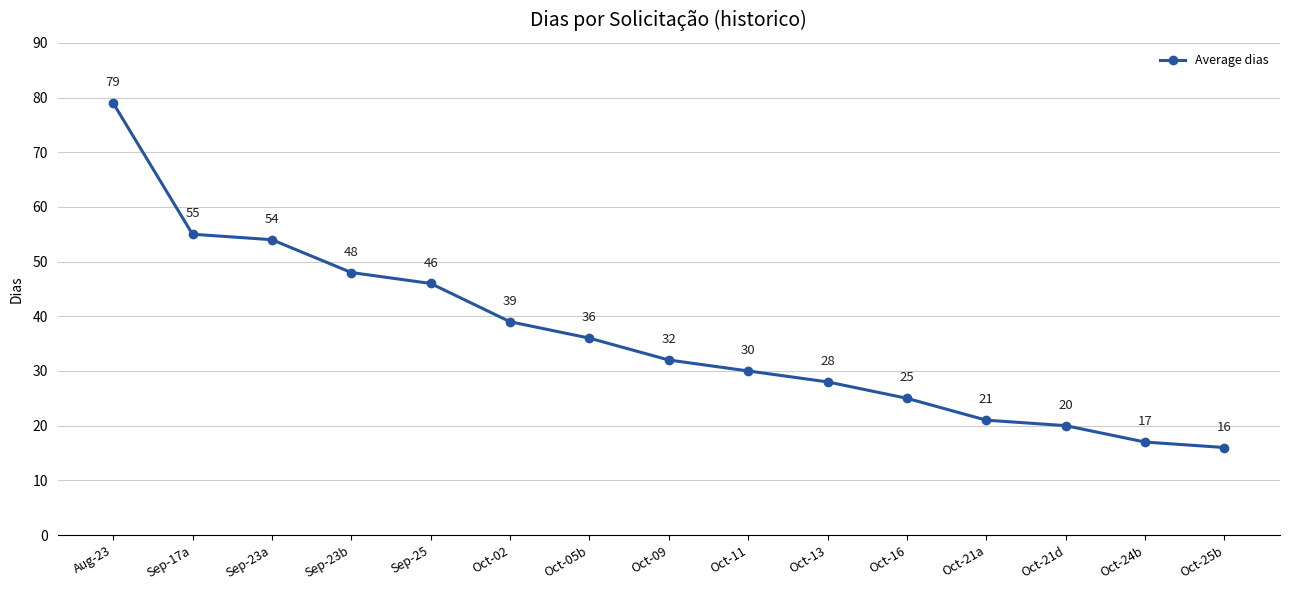

At which label does the data first exceed 32?

Aug-23